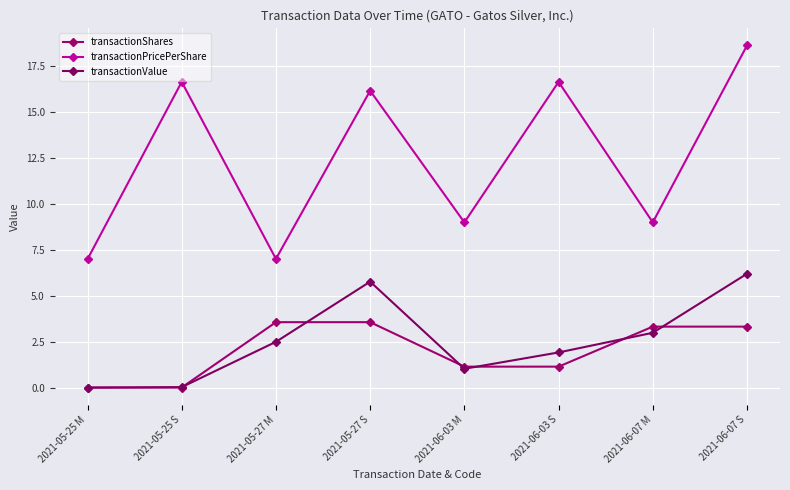

Rank the categories by transactionValue value from highest to lowest.

2021-06-07 S, 2021-05-27 S, 2021-06-07 M, 2021-05-27 M, 2021-06-03 S, 2021-06-03 M, 2021-05-25 S, 2021-05-25 M